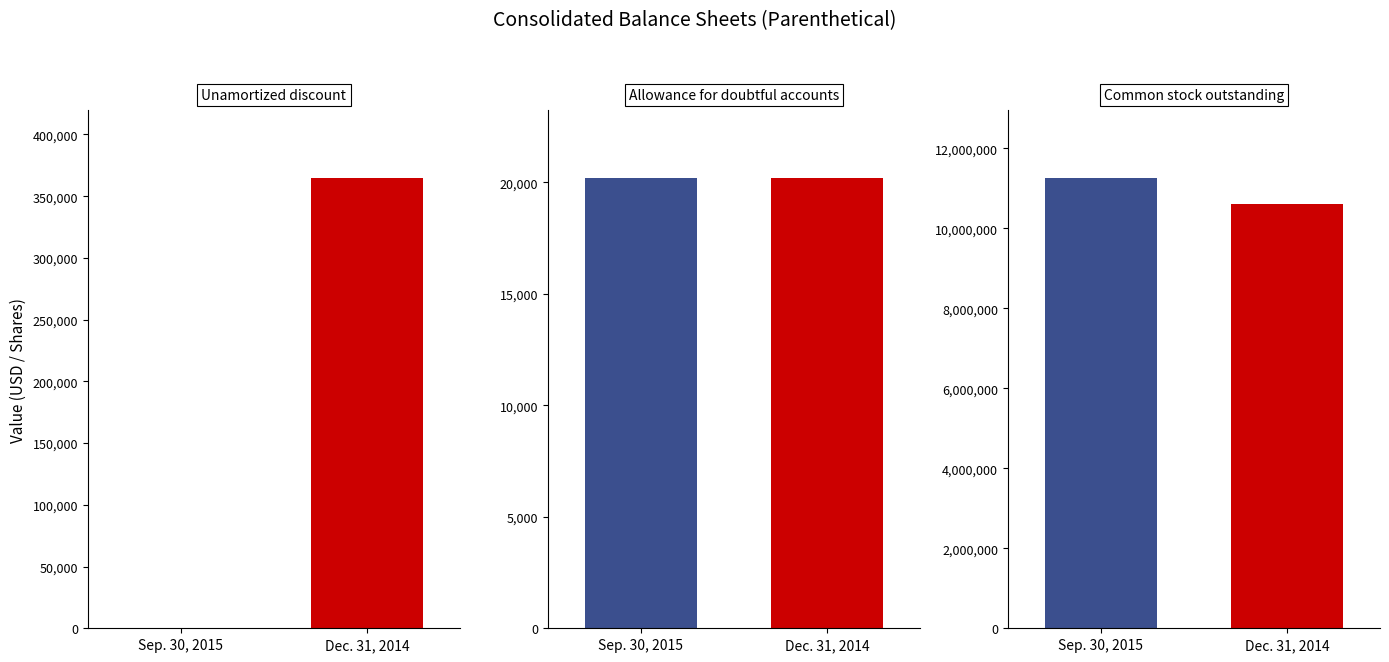

Rank the series by their average value, from lowest to highest.

Dec. 31, 2014, Sep. 30, 2015